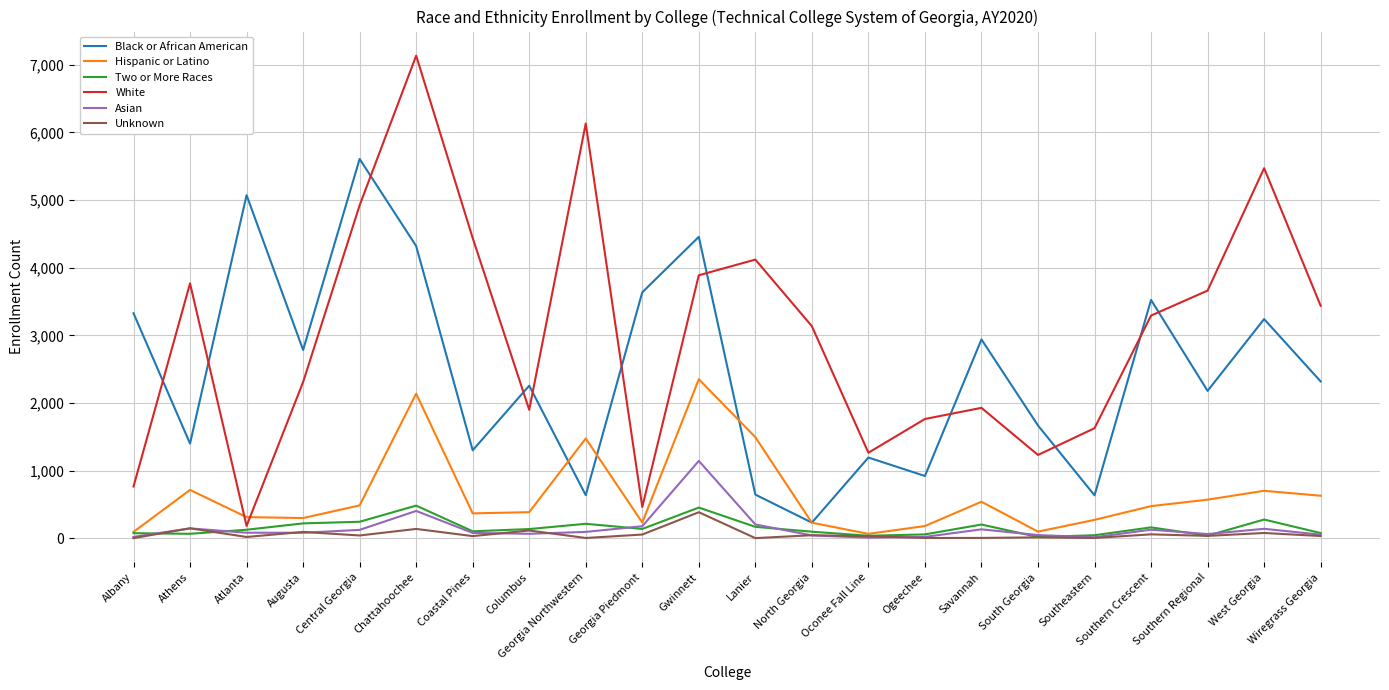

How many interior local peaks does the White series have?

6